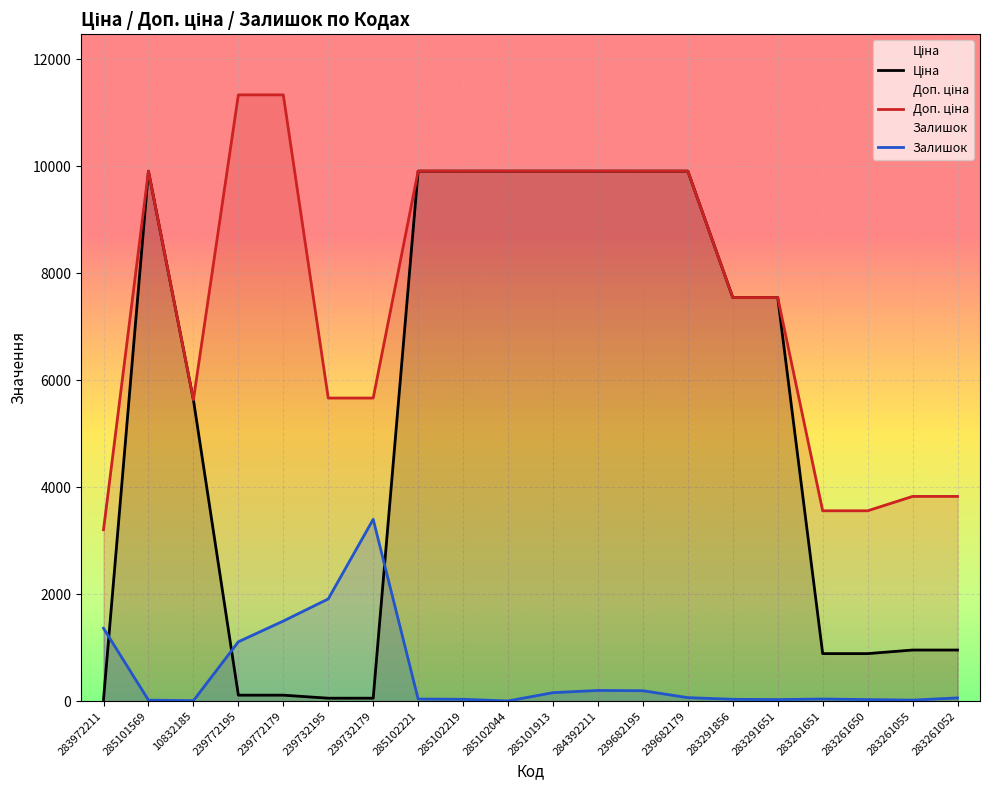

What is the smallest value displayed?

5.2